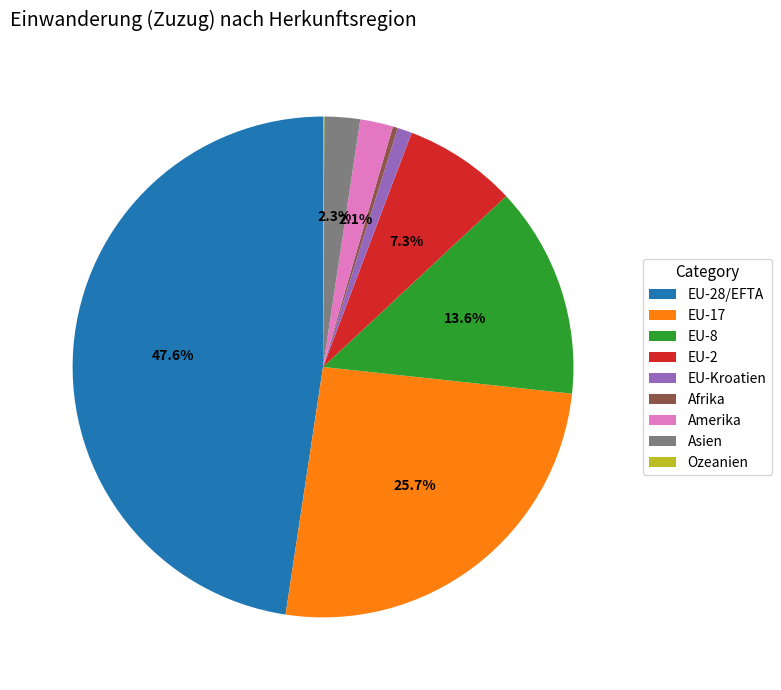

Which slice is the largest?

EU-28/EFTA